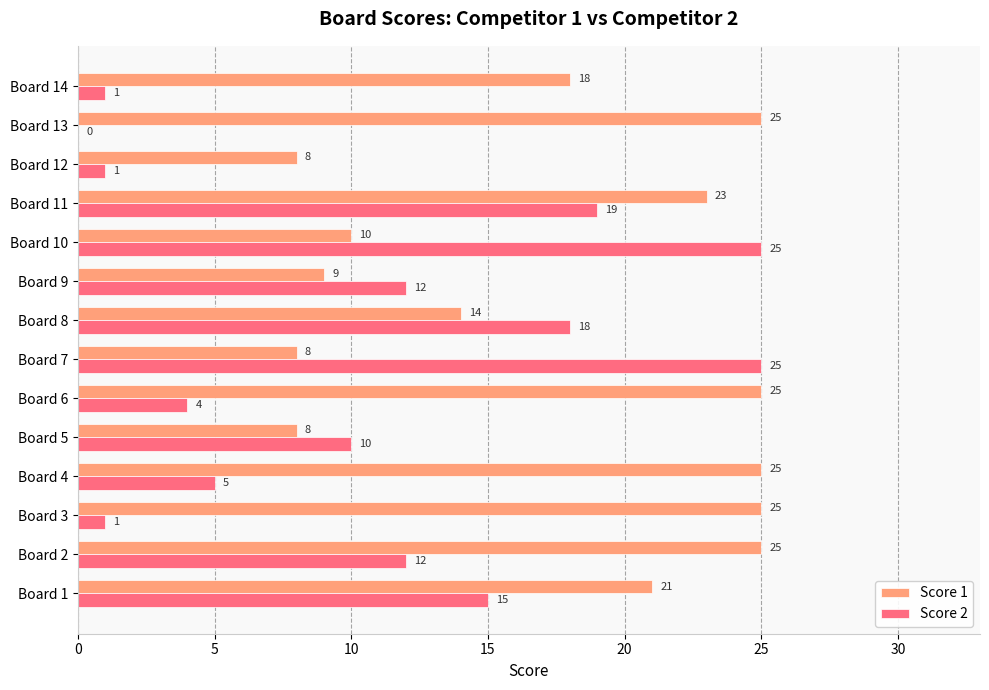

What is the highest value of the Score 2 series?

25